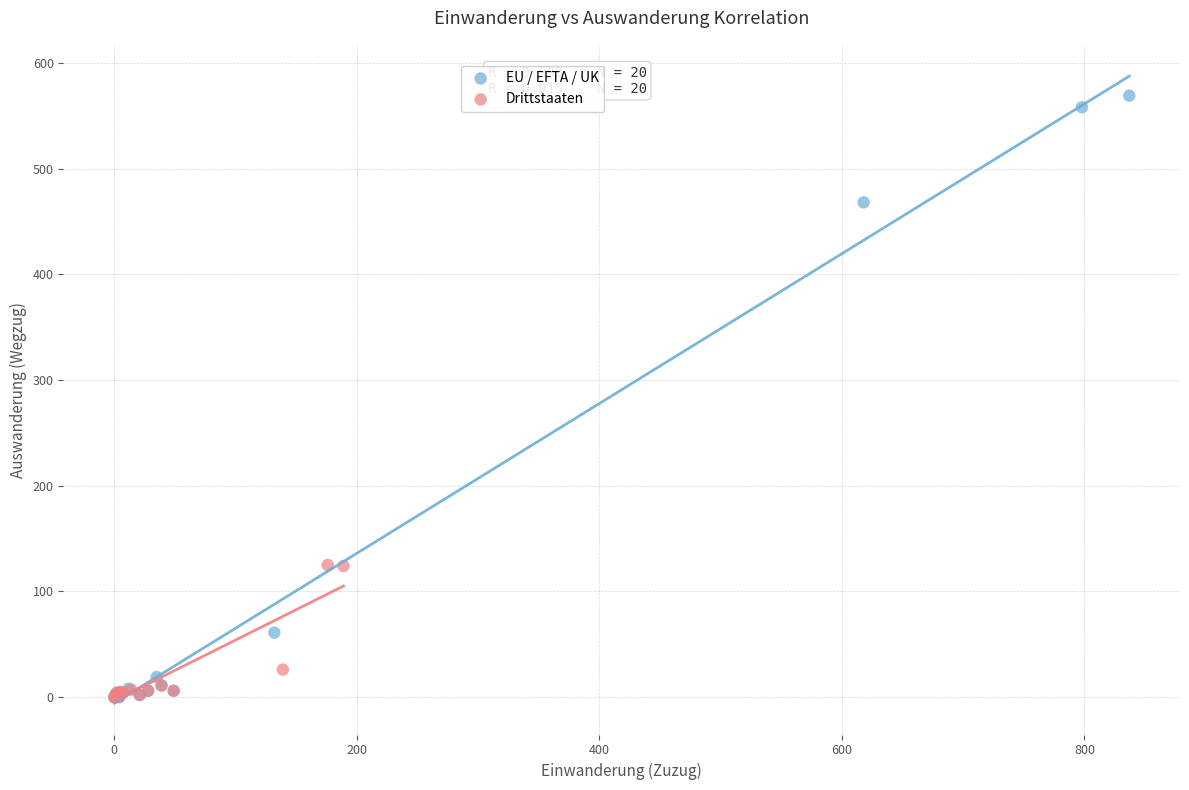

Which series has the widest spread of Y values?

EU / EFTA / UK